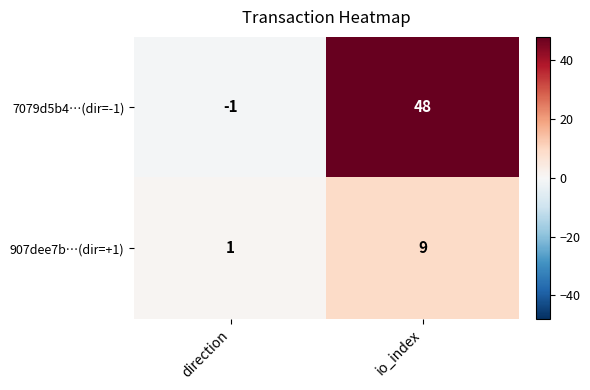

Reading right to left, what are all the values shown in this chart?

7079d5b4…(dir=-1): 48	-1
907dee7b…(dir=+1): 9	1